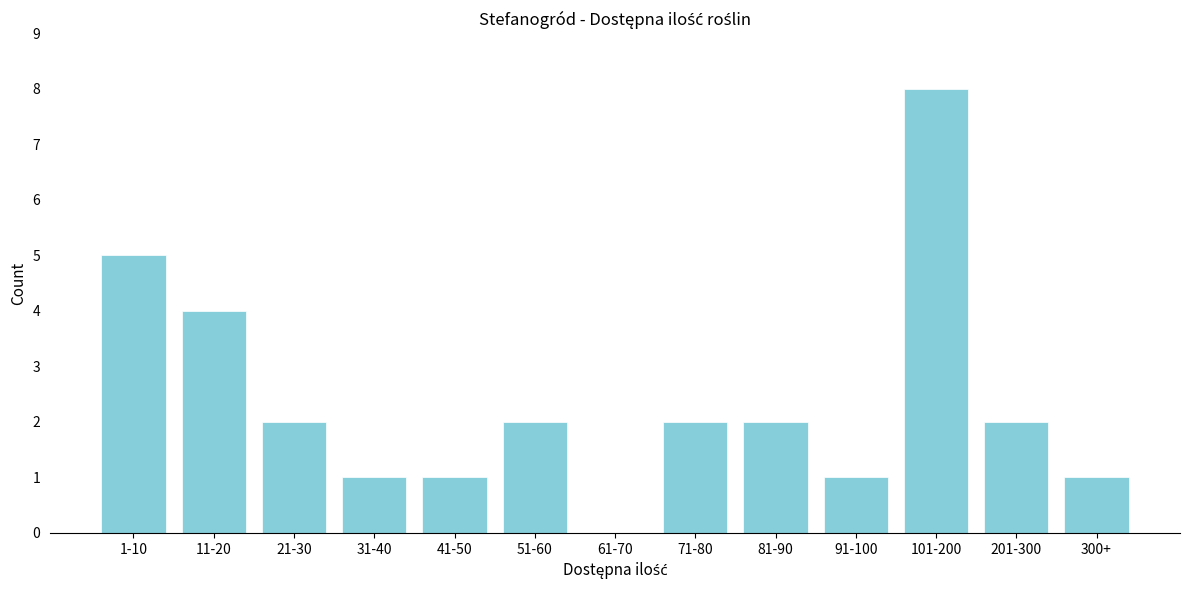

Reading left to right, extract all data points from this chart.

1-10=5	11-20=4	21-30=2	31-40=1	41-50=1	51-60=2	61-70=0	71-80=2	81-90=2	91-100=1	101-200=8	201-300=2	300+=1